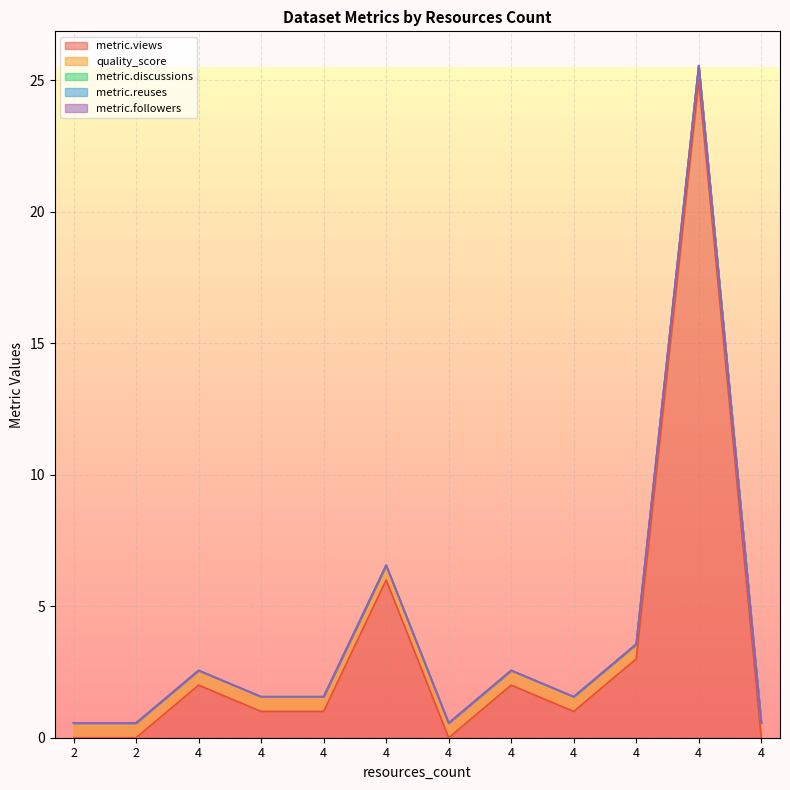

What is the maximum value shown in the chart?

25.0